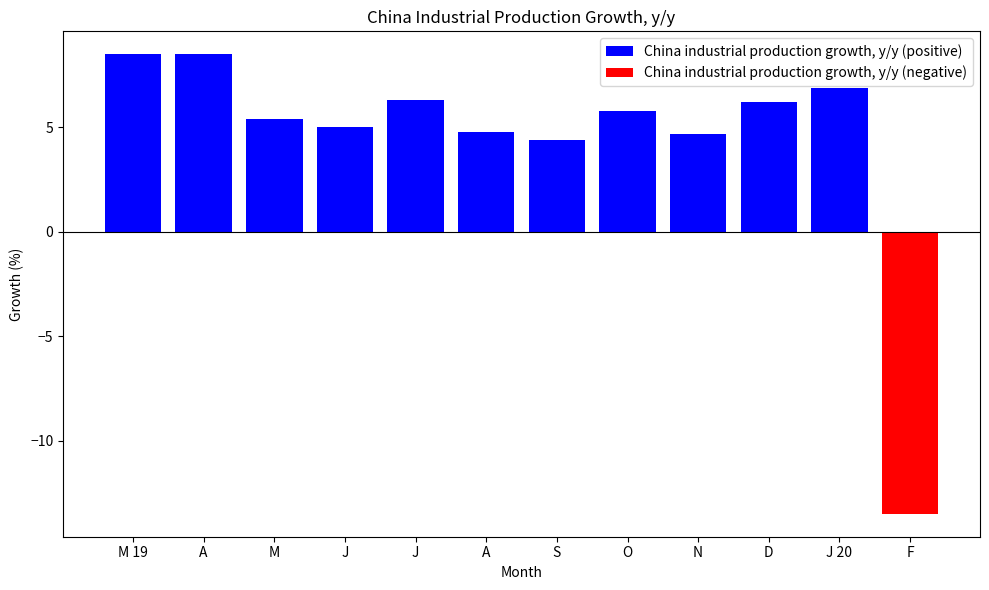

What is the sum of all China industrial production growth, y/y (positive) values?

66.5